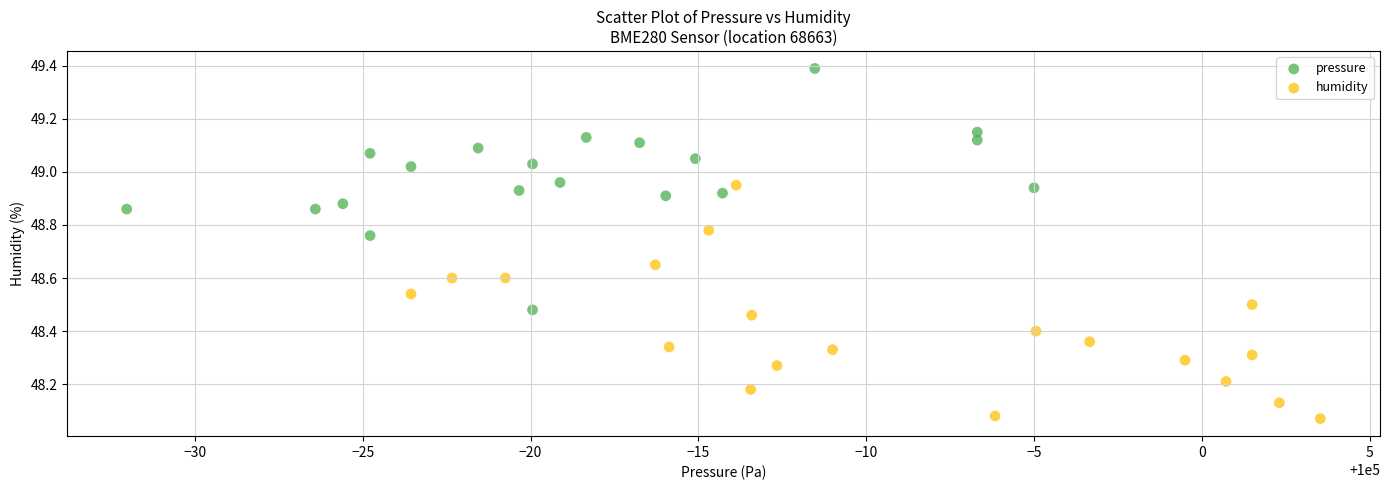

Which series reaches the maximum Y coordinate?

pressure